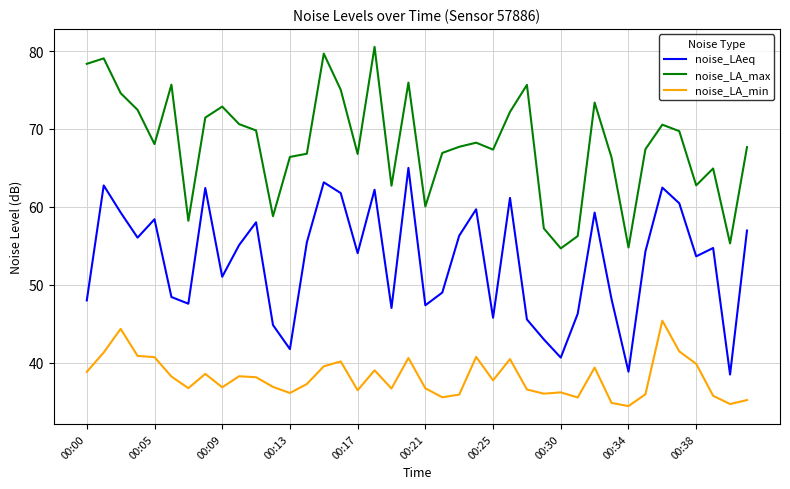

Which series has the largest total across all categories?

noise_LA_max